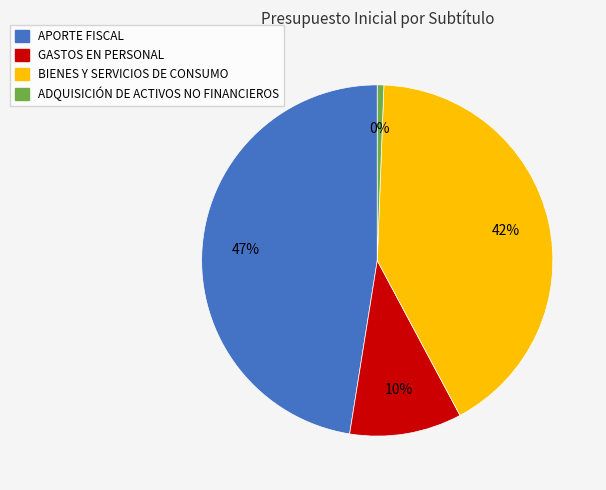

The APORTE FISCAL slice represents 34% of the pie. True or false?

False